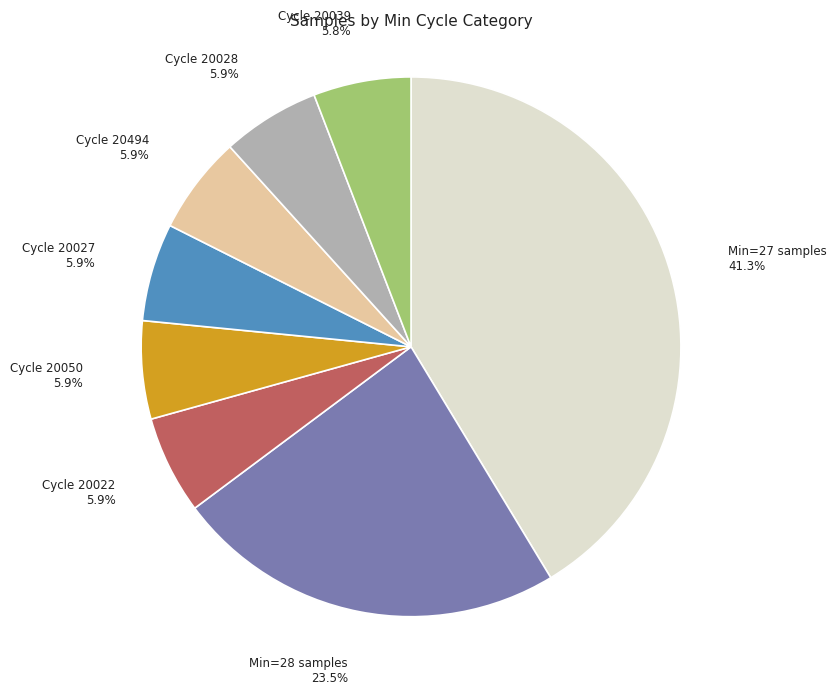

How many segments does this pie chart have?

8